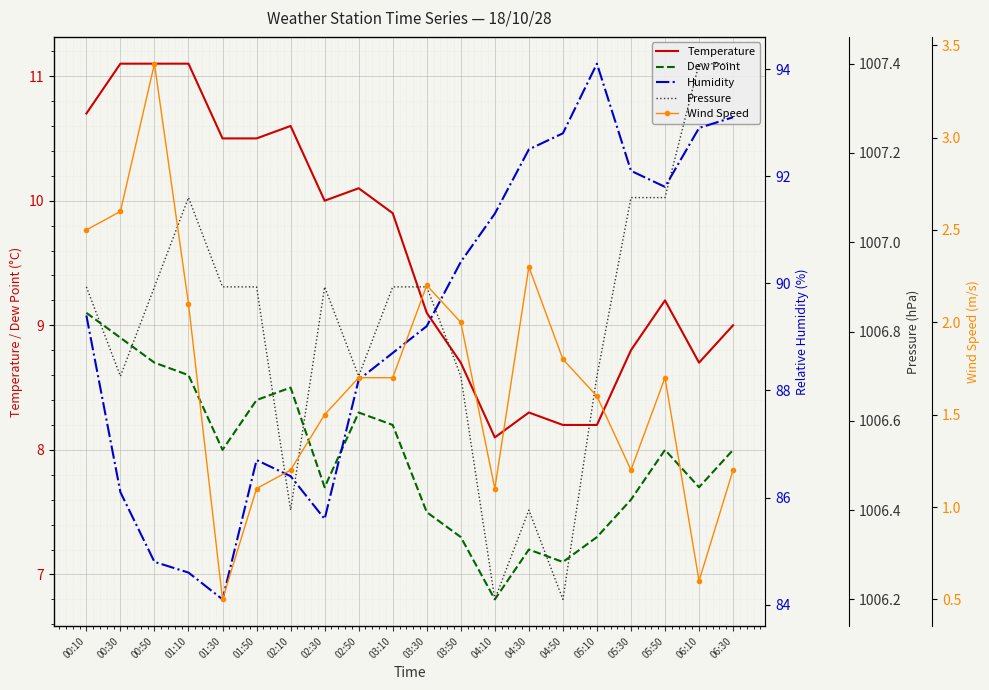

What is the value of the Humidity point at the 19th from the left?

92.9